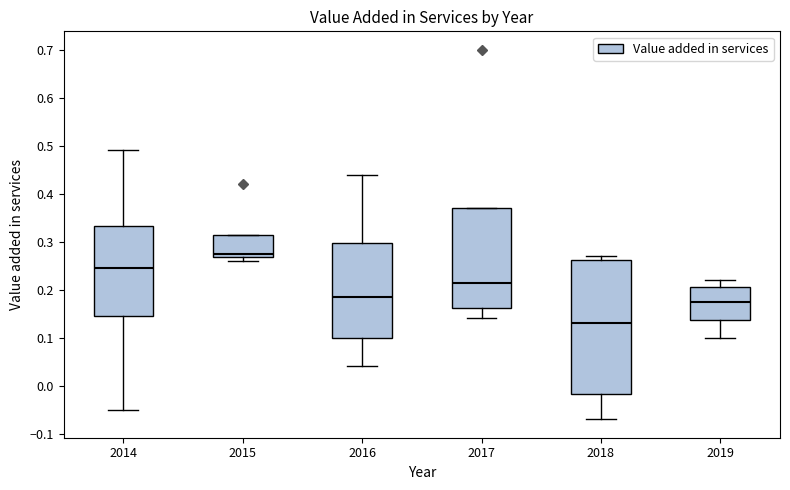

Reading left to right, transcribe this box plot: for each box, give where its median line is, the range the box spans, and where its two whiskers end, as read against the y-axis. The values are not printed on the chart, so give them approximately, as read against the axis.

2014: median 0.25, box 0.15 to 0.33, whiskers -0.05 to 0.49
2015: median 0.28, box 0.27 to 0.32, whiskers 0.26 to 0.32
2016: median 0.19, box 0.10 to 0.30, whiskers 0.04 to 0.44
2017: median 0.22, box 0.16 to 0.37, whiskers 0.14 to 0.37
2018: median 0.13, box -0.02 to 0.26, whiskers -0.07 to 0.27
2019: median 0.18, box 0.14 to 0.21, whiskers 0.10 to 0.22